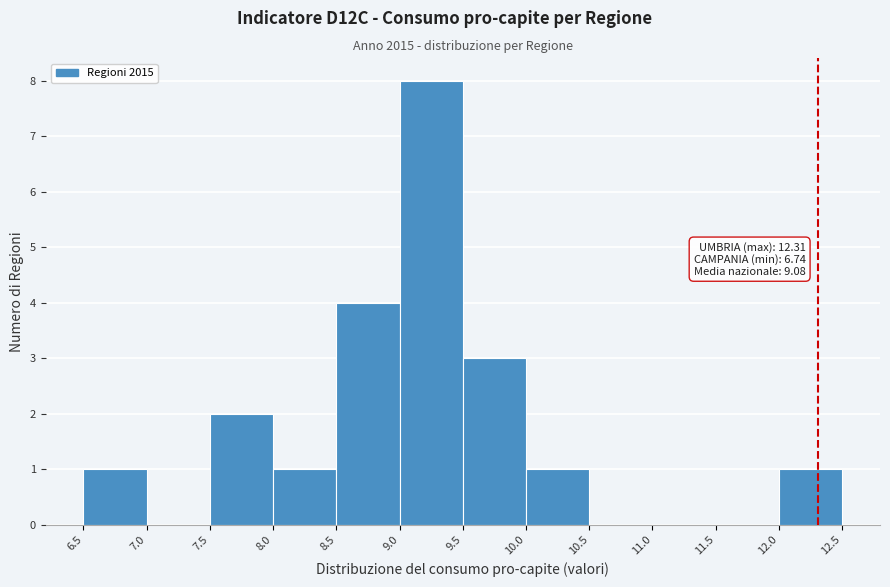

Over which range of the x-axis is the bar tallest?

9.0 to 9.5